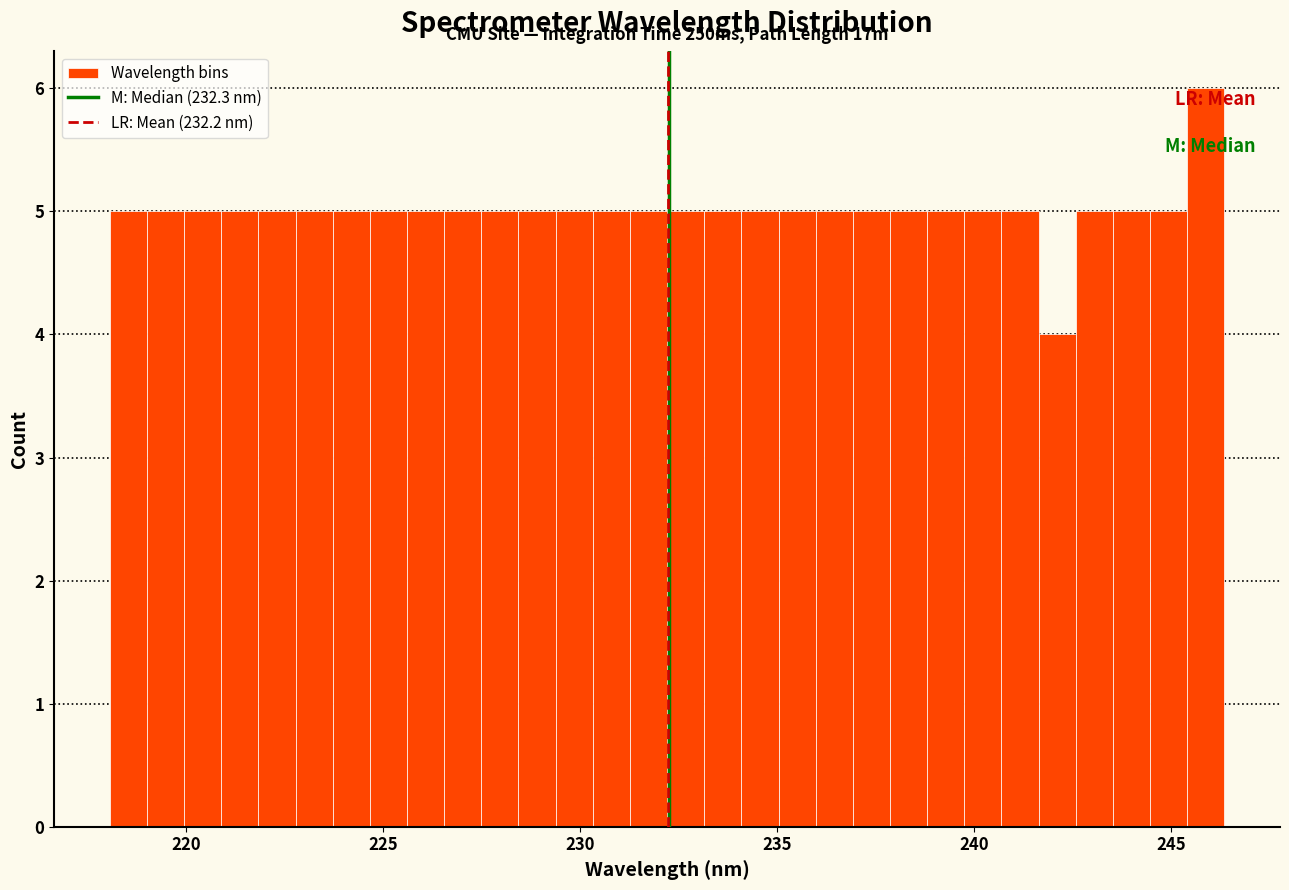

Read against the x-axis, roughly where is the centre of the tallest bar?

246.0